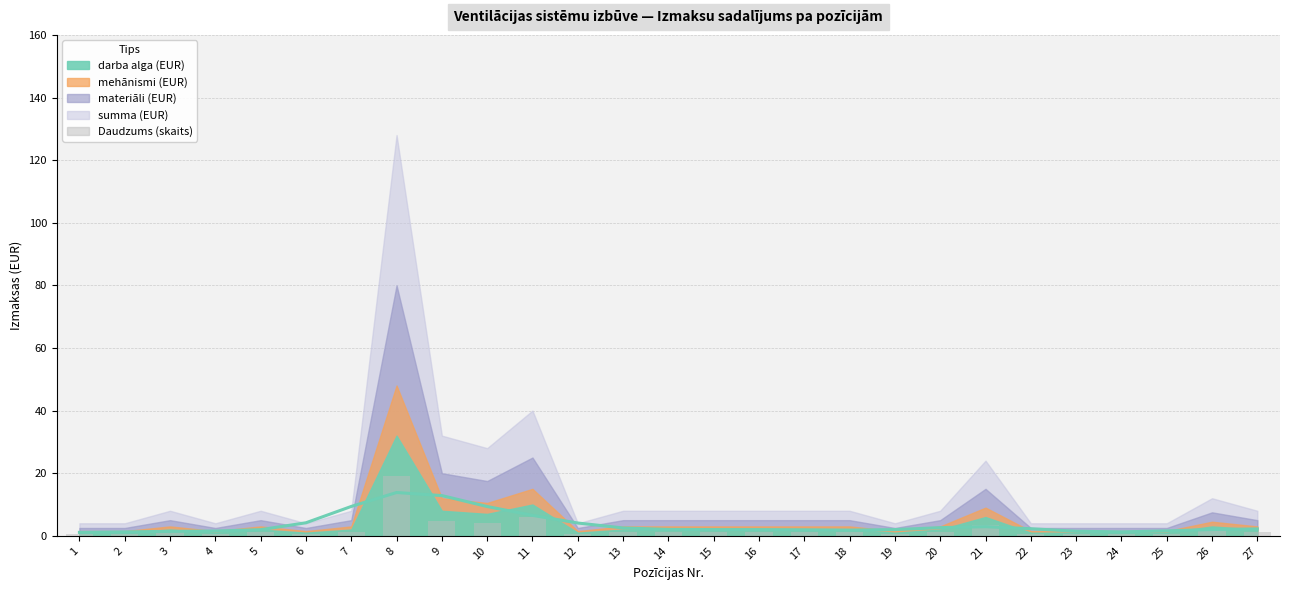

What is the value of the 24th bar from the left?

0.6